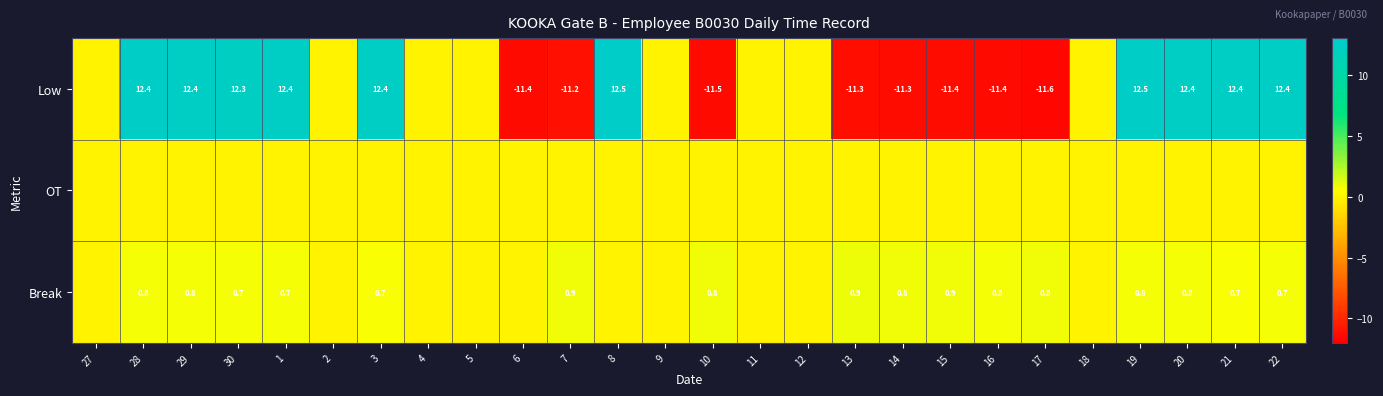

What is the total value across all series at 1?

13.1